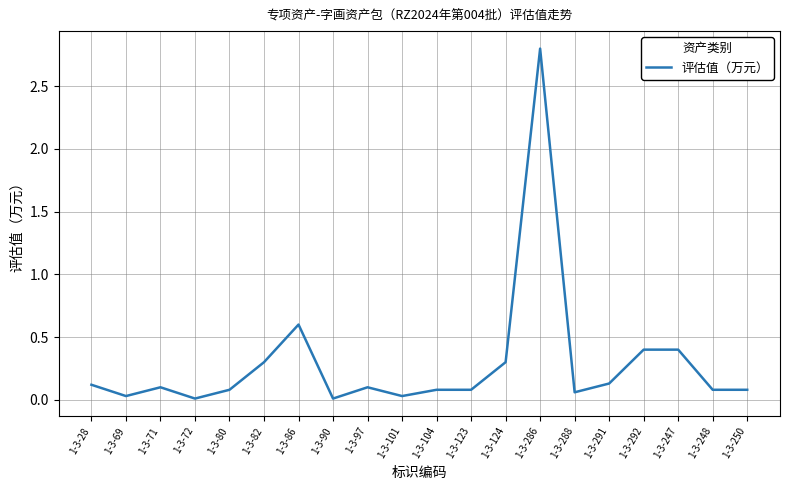

The value at 1-3-82 is 0.5. True or false?

False